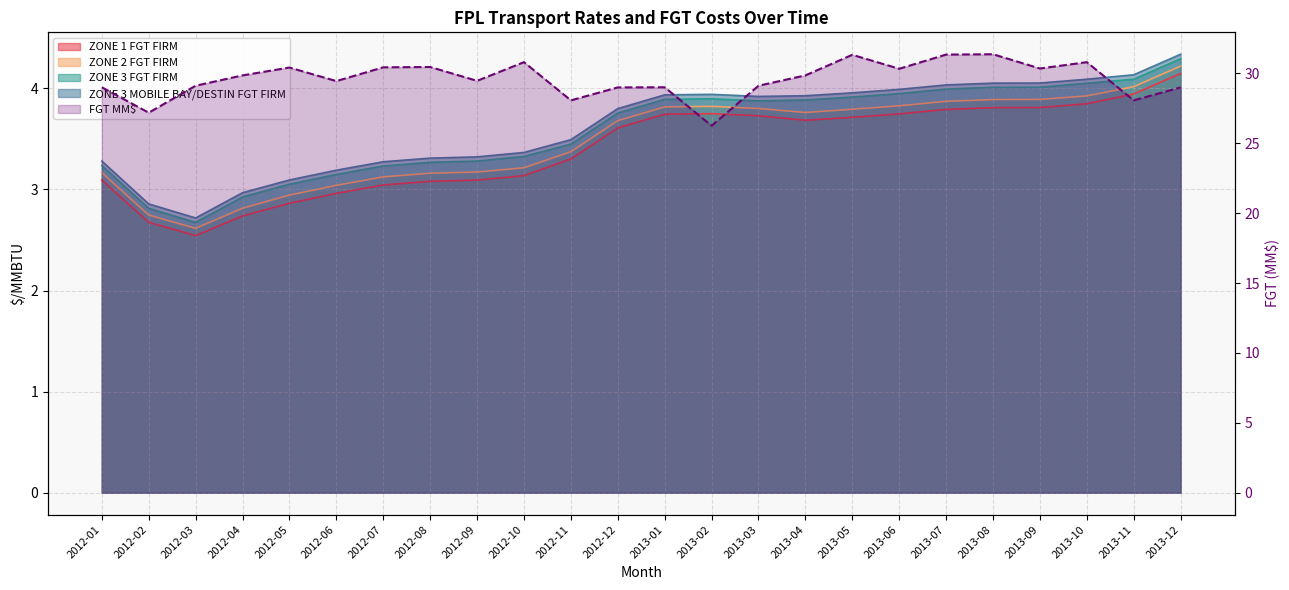

The chart shows a value of 54.0 at 2012-05. True or false?

False